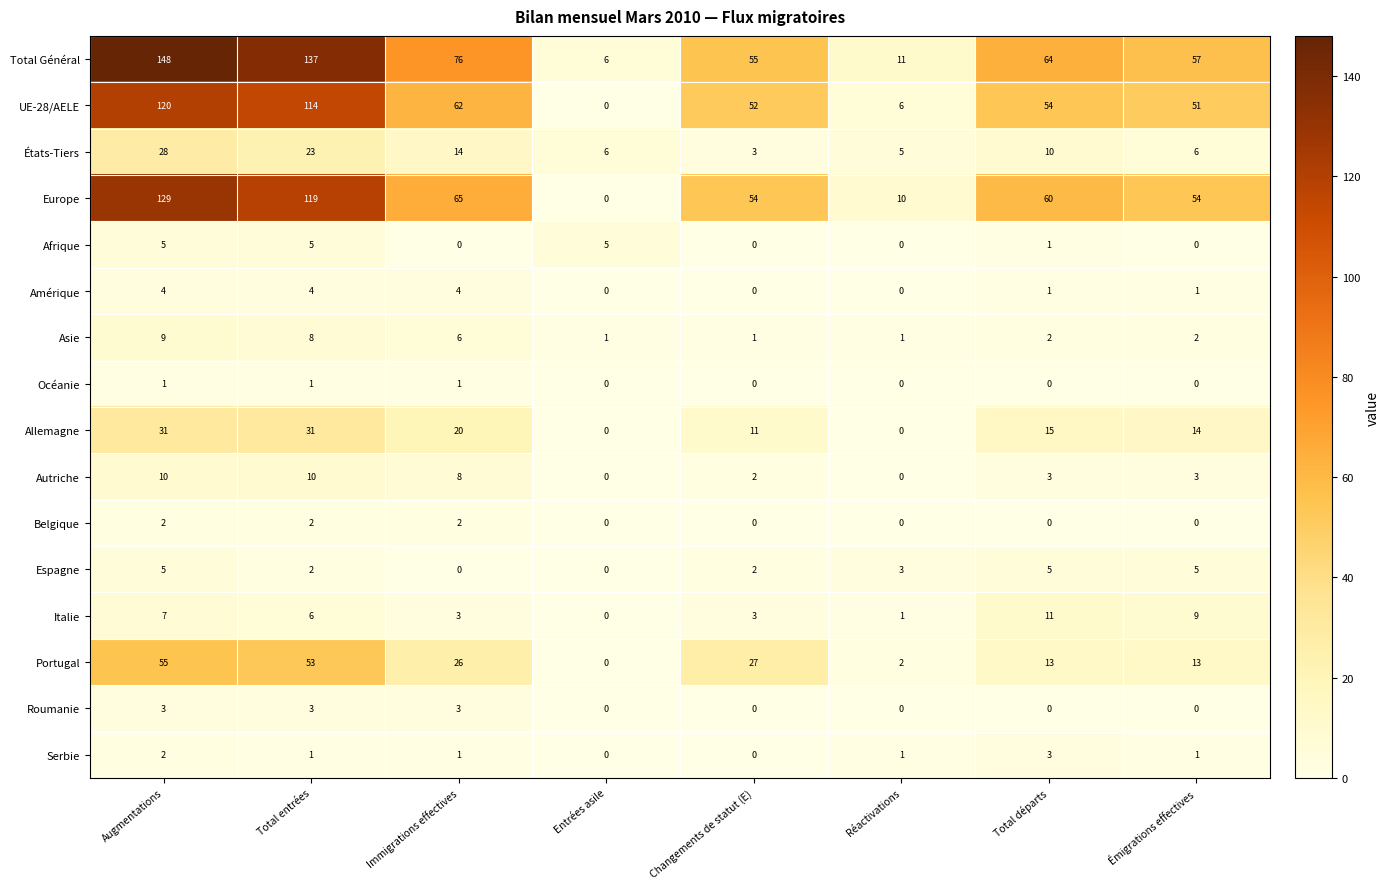

Which label corresponds to the largest value in the chart?

Augmentations